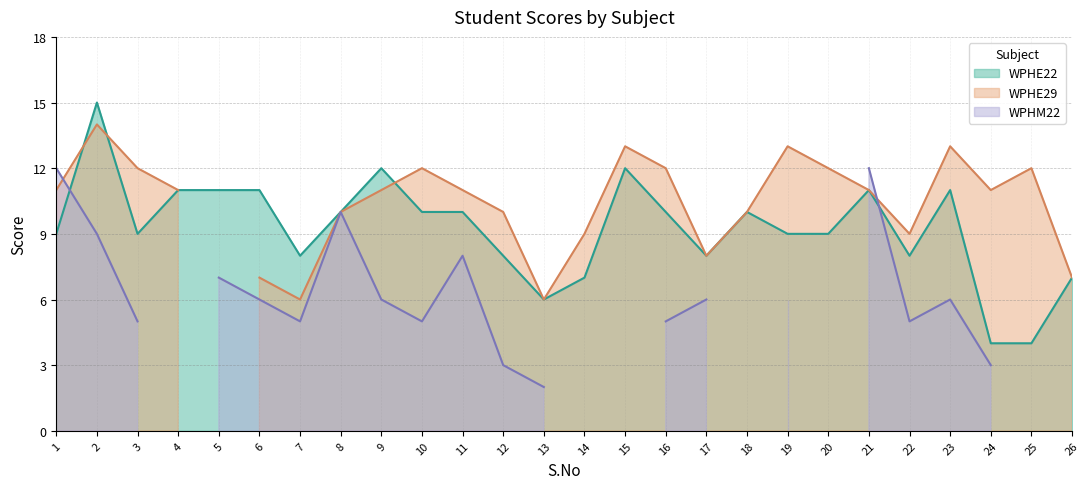

Is the value of WPHE22 at 25 greater than the value of WPHM22 at 14?

Yes